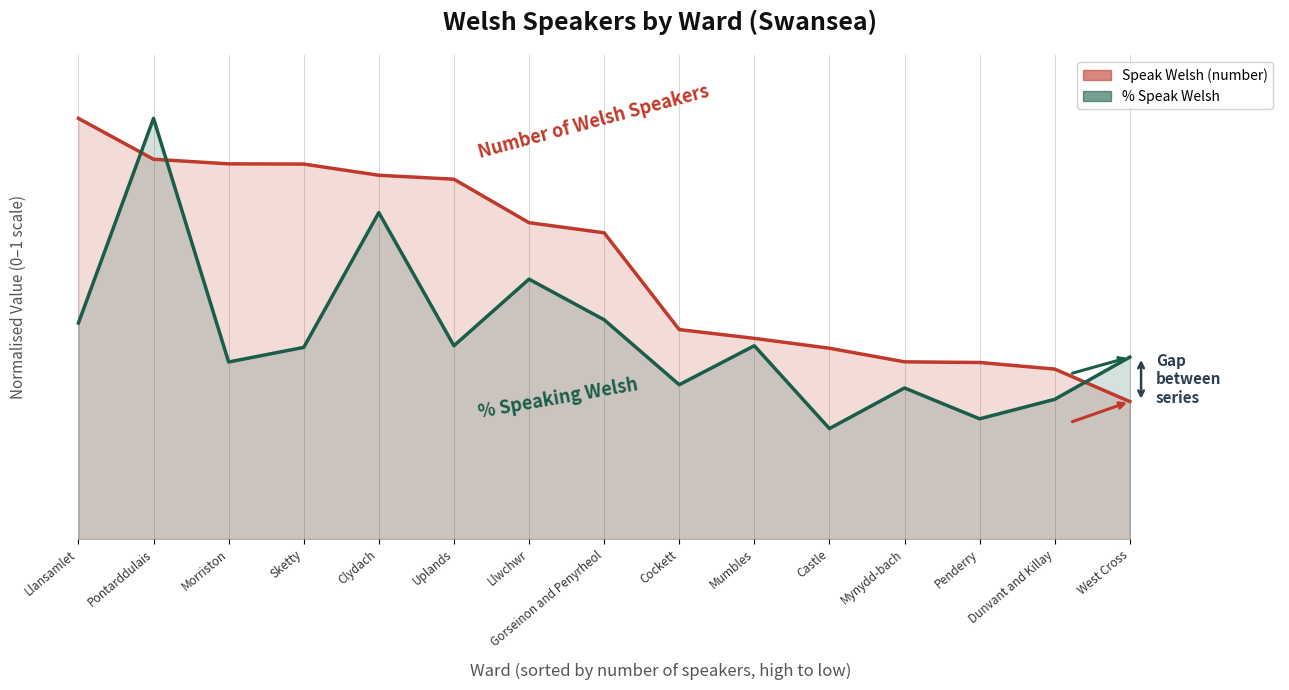

Reading right to left, list all the values displayed in this chart.

Speak Welsh (number): 0.3	0.4	0.4	0.4	0.5	0.5	0.5	0.7	0.8	0.9	0.9	0.9	0.9	0.9	1.0
% Speak Welsh: 0.4	0.3	0.3	0.4	0.3	0.5	0.4	0.5	0.6	0.5	0.8	0.5	0.4	1.0	0.5